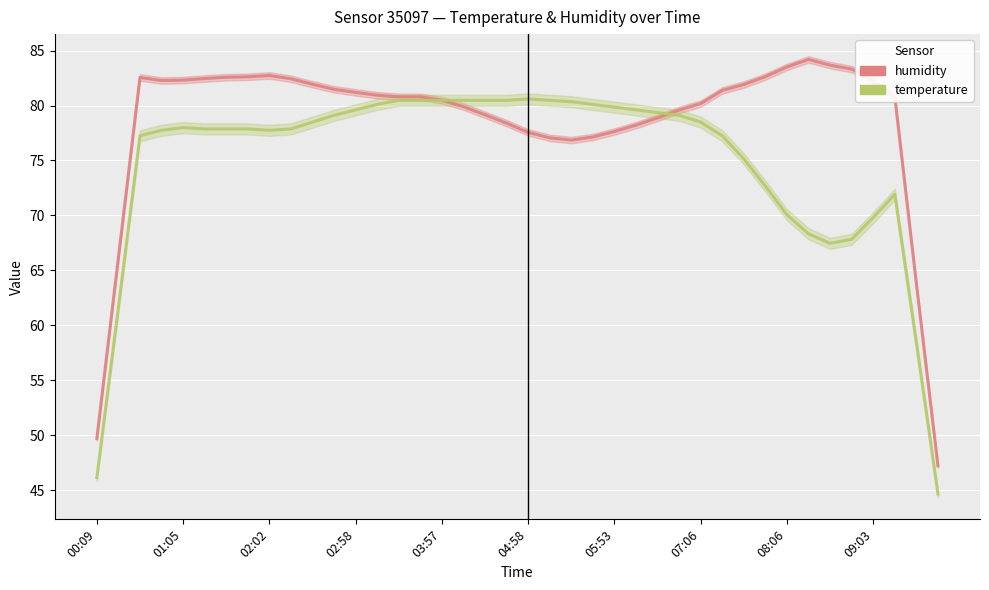

Rank the series by their maximum value, from highest to lowest.

humidity, temperature (×6.2)